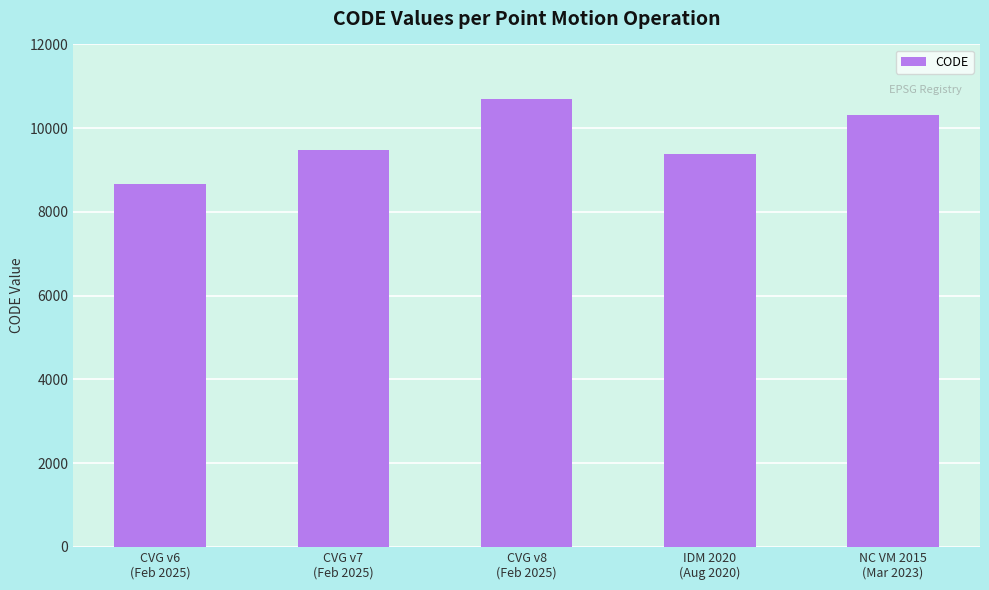

What is the average value?

9713